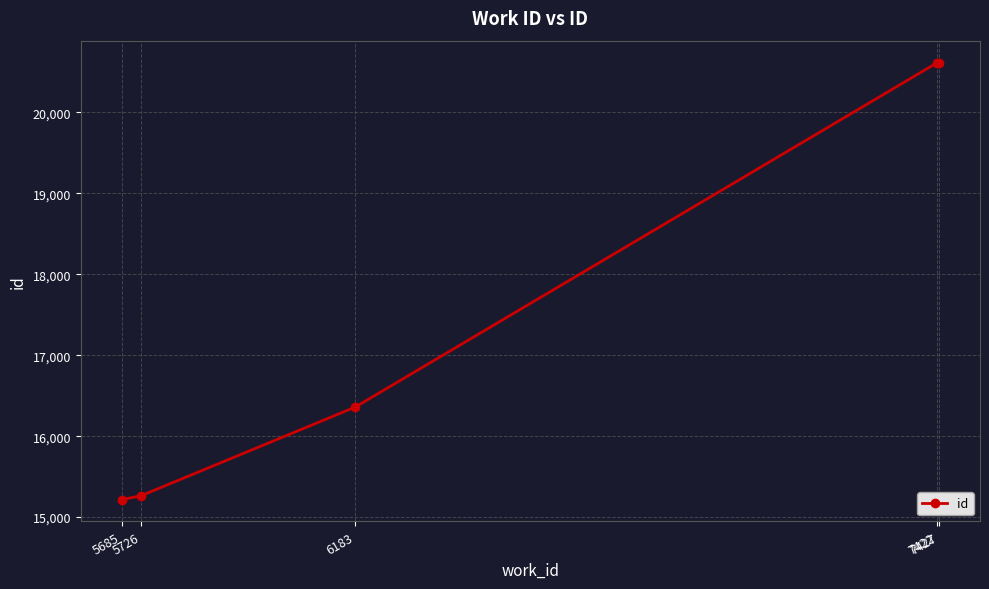

Where is the data nearest to the value 17916?

6183